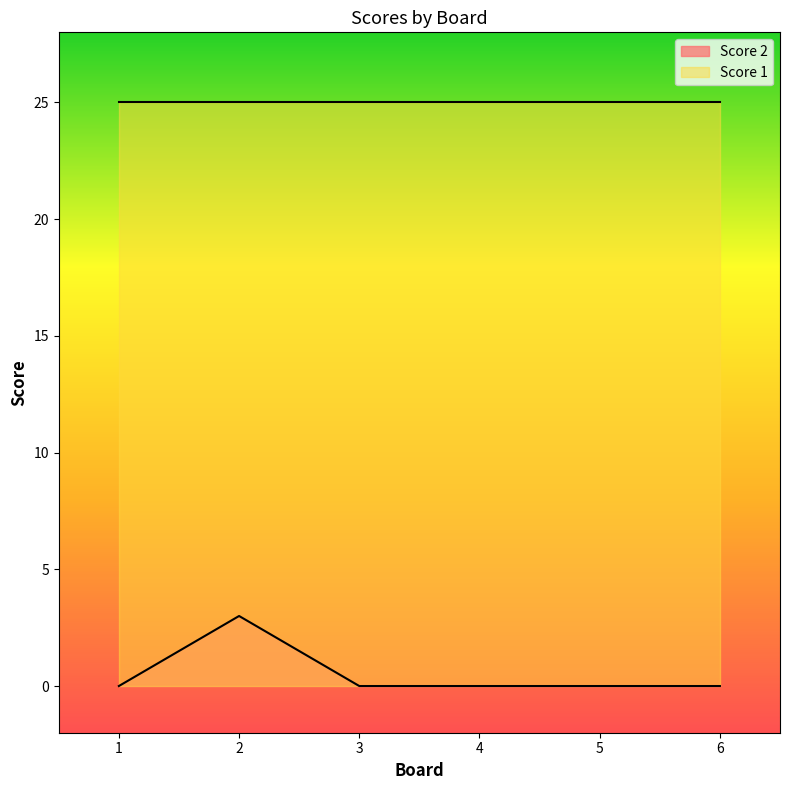

Does the chart have visible grid lines?

No